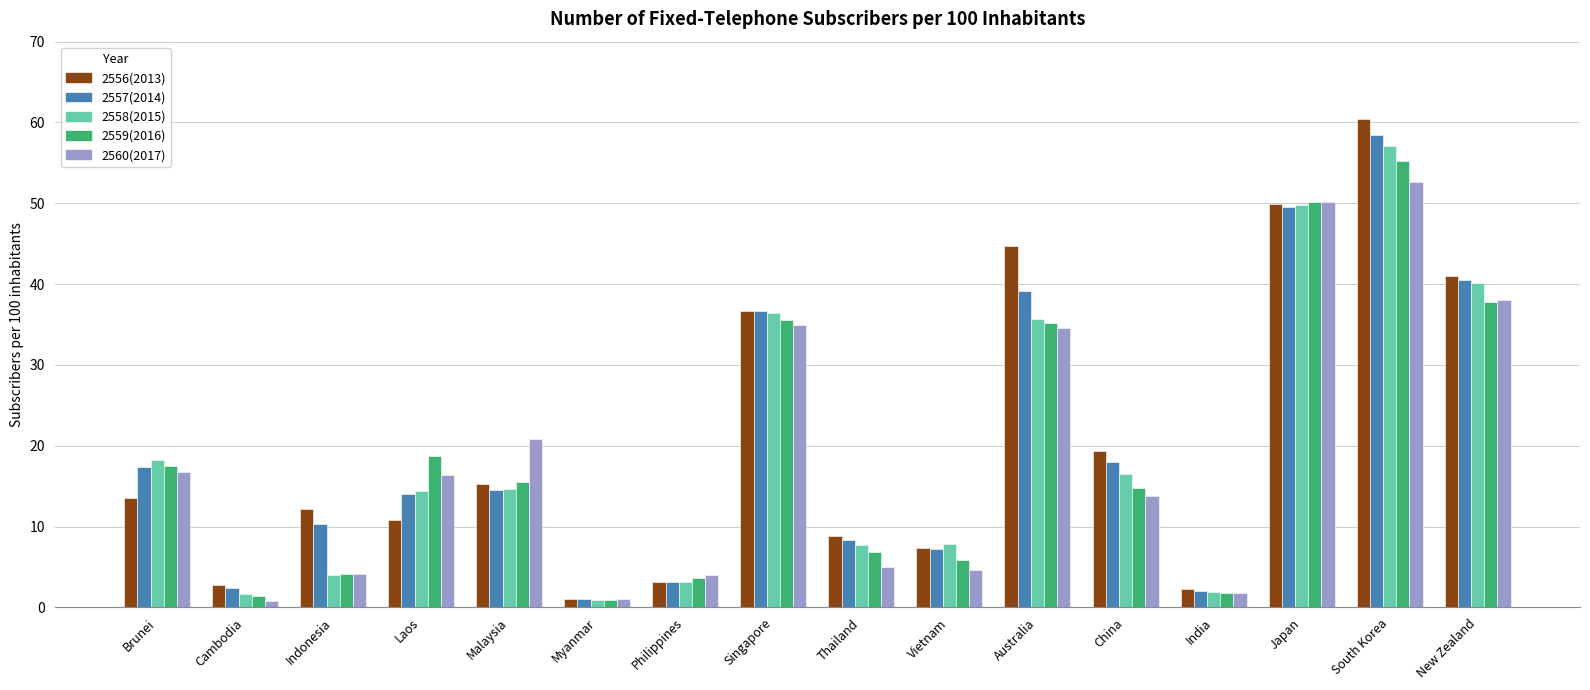

The value of 2556(2013) at Australia is 62.0. True or false?

False